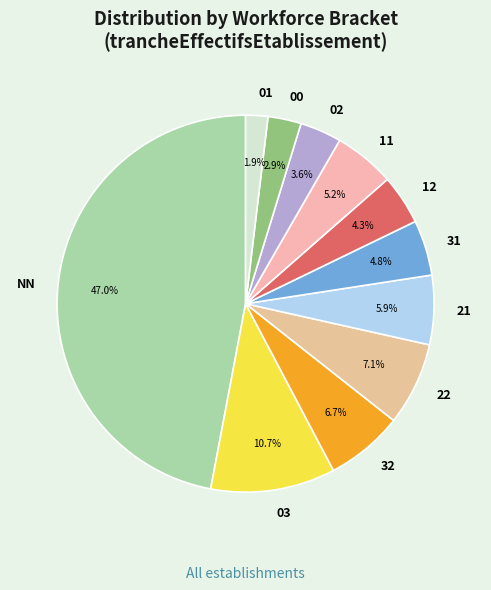

What percentage is the 03 slice, to the nearest percent?

11%